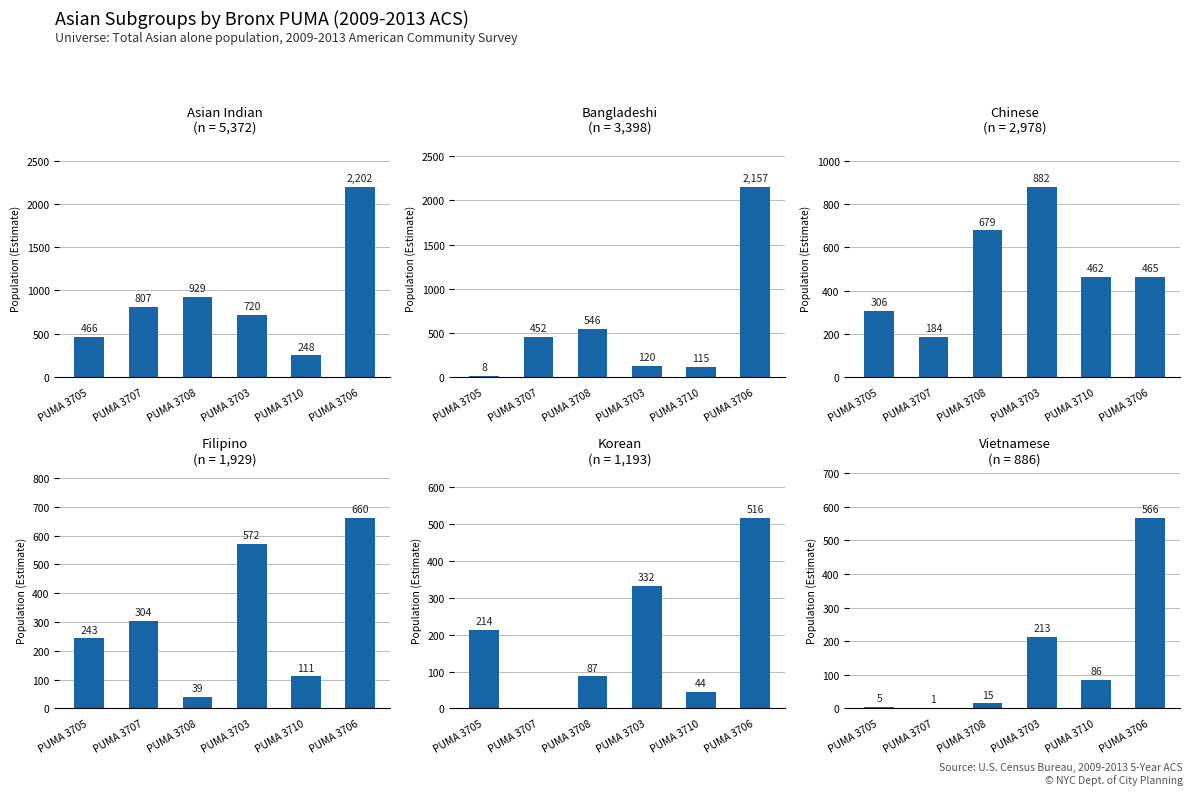

What is the difference between the second highest and second lowest values in the Chinese series?

373